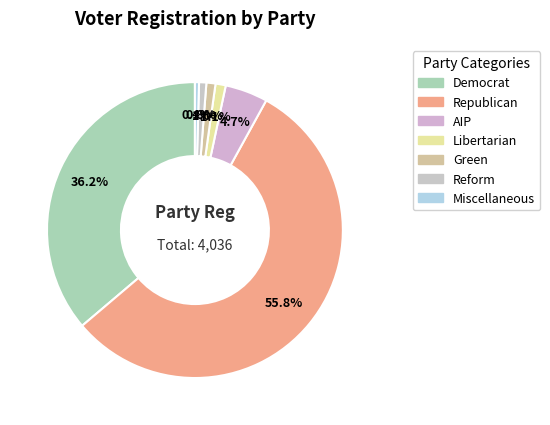

To the nearest percent, what is the difference between the largest and smallest slice percentages?

55%